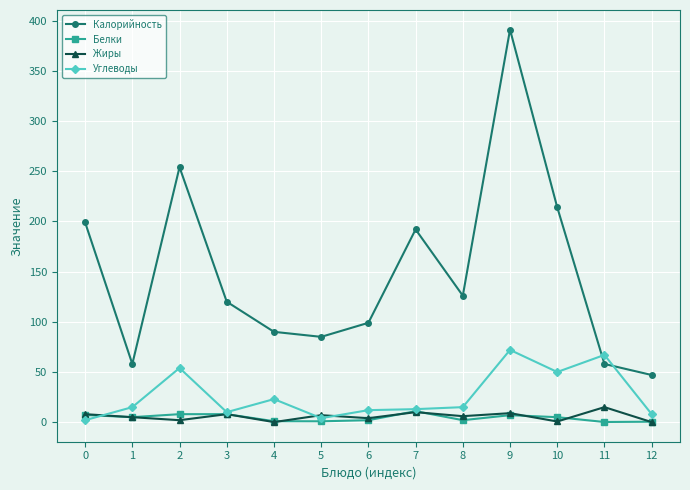

Does the chart display data point markers on the line(s)?

Yes